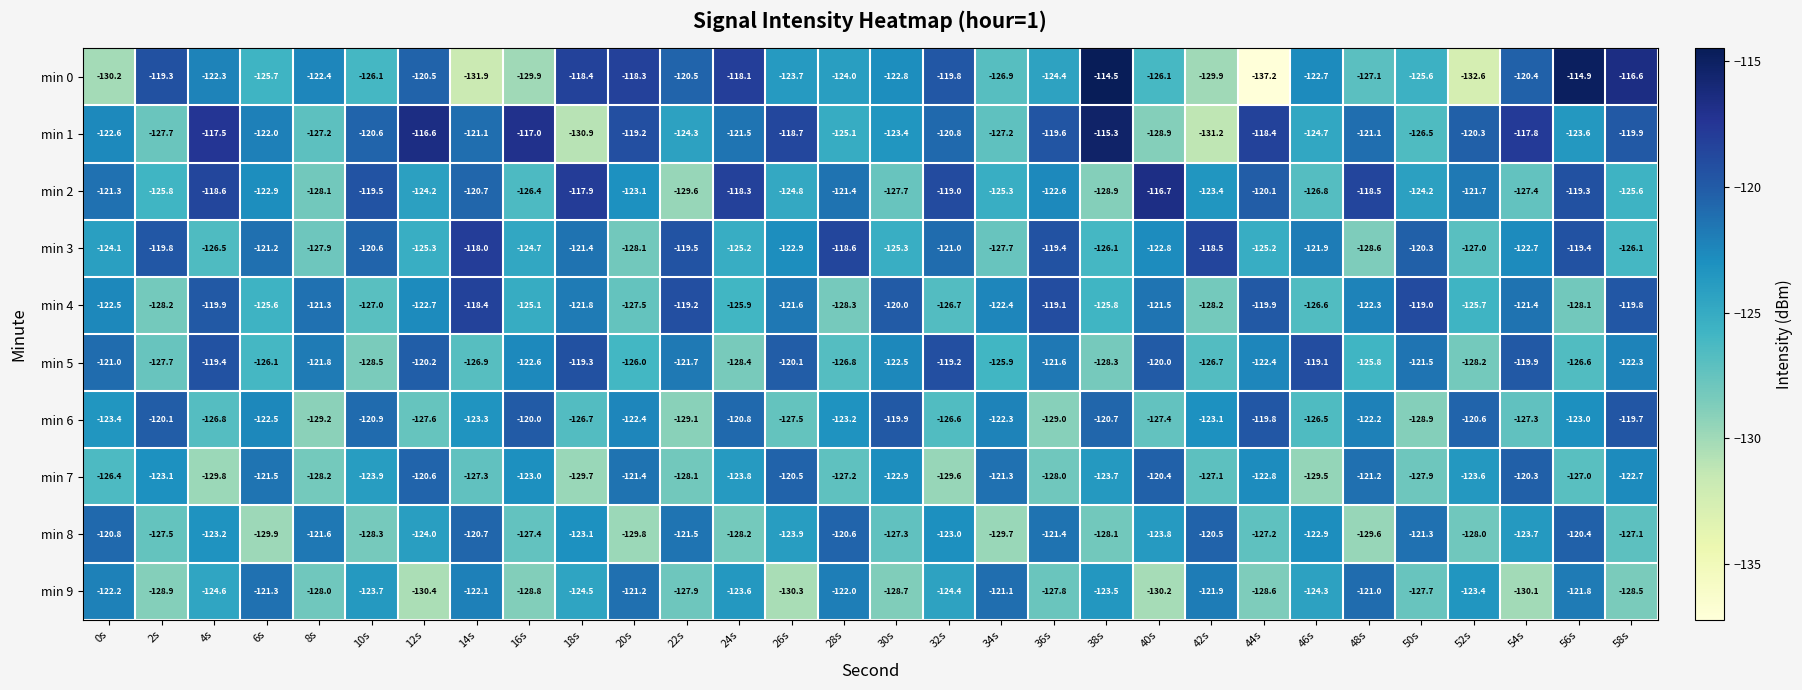

True or false: min 2 has a value of -175.0 at 32s.

False